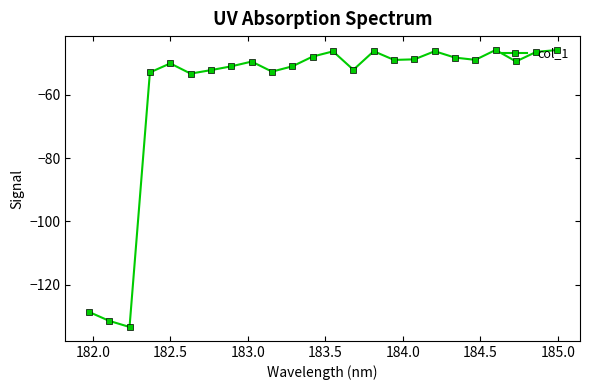

What is the value of the 9th point from the left?

-49.5